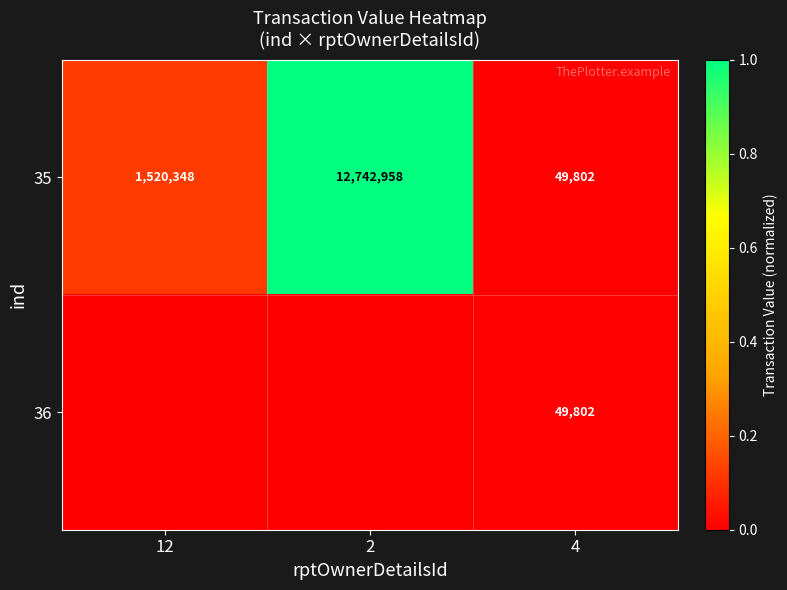

The 35 series shows 1520348 at 12. True or false?

True